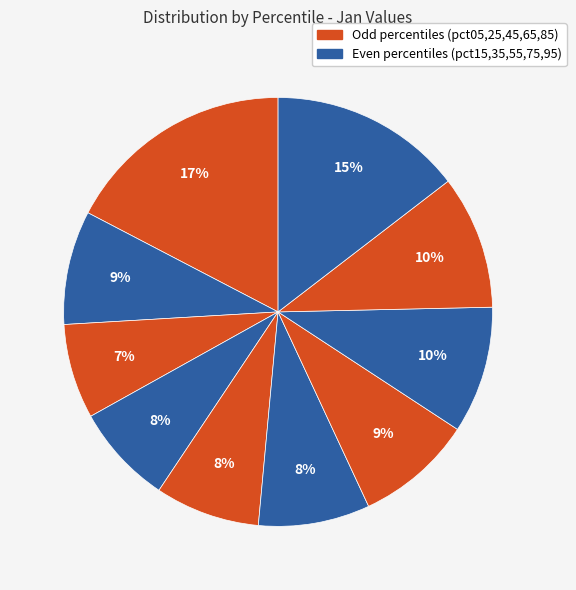

How many segments does this pie chart have?

10